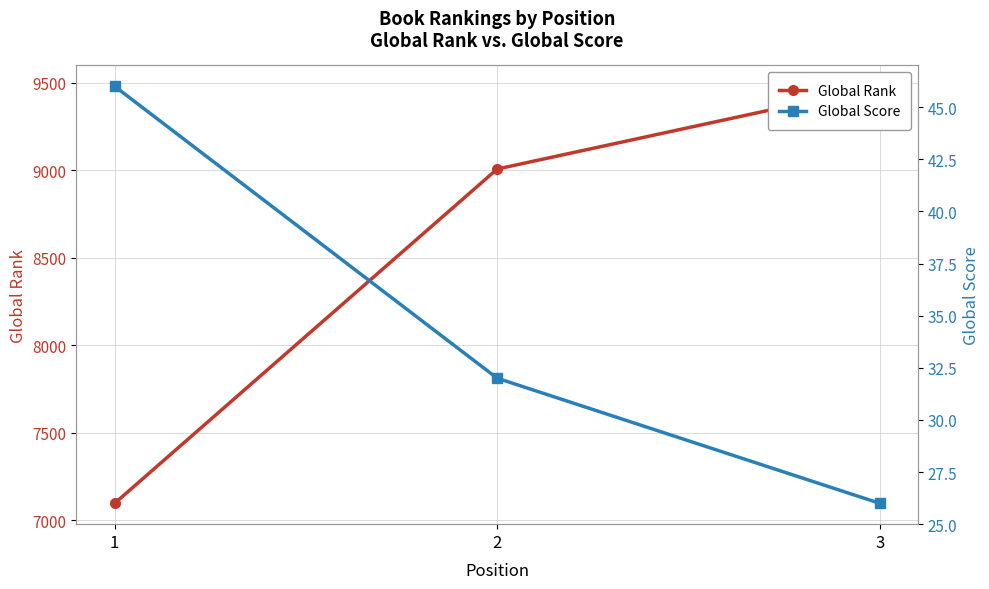

List the series in order of their overall mean, highest first.

Global Rank, Global Score